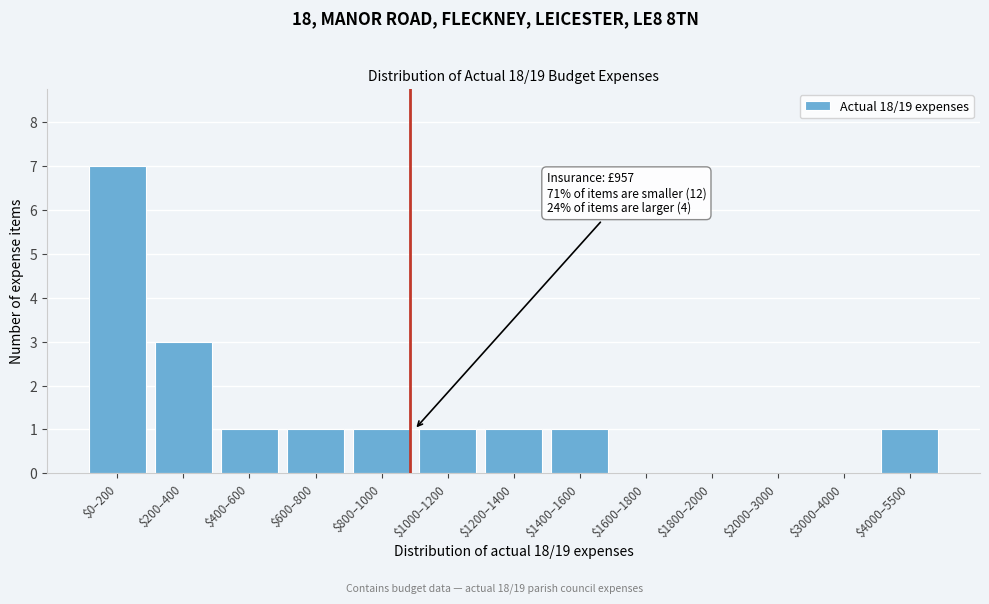

What value does the data have at $200–400?

3